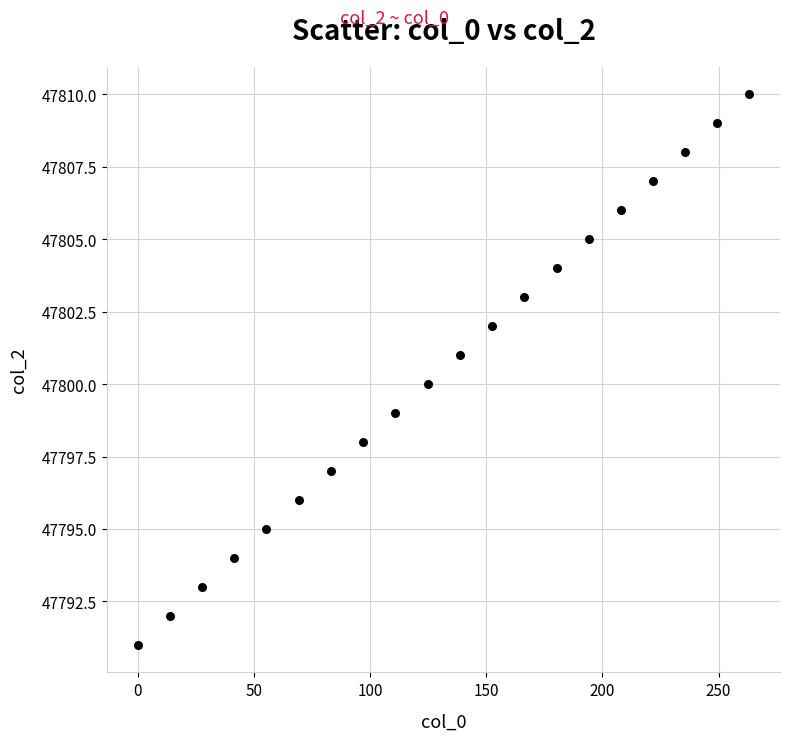

What is the range of Y values (max minus min)?

19